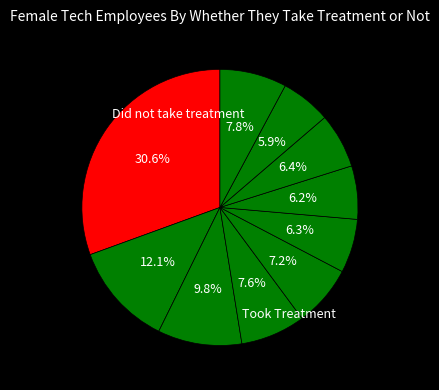

Is there a majority slice in this chart?

No